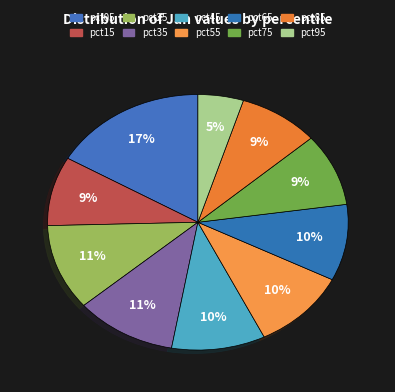

How many segments does this pie chart have?

10